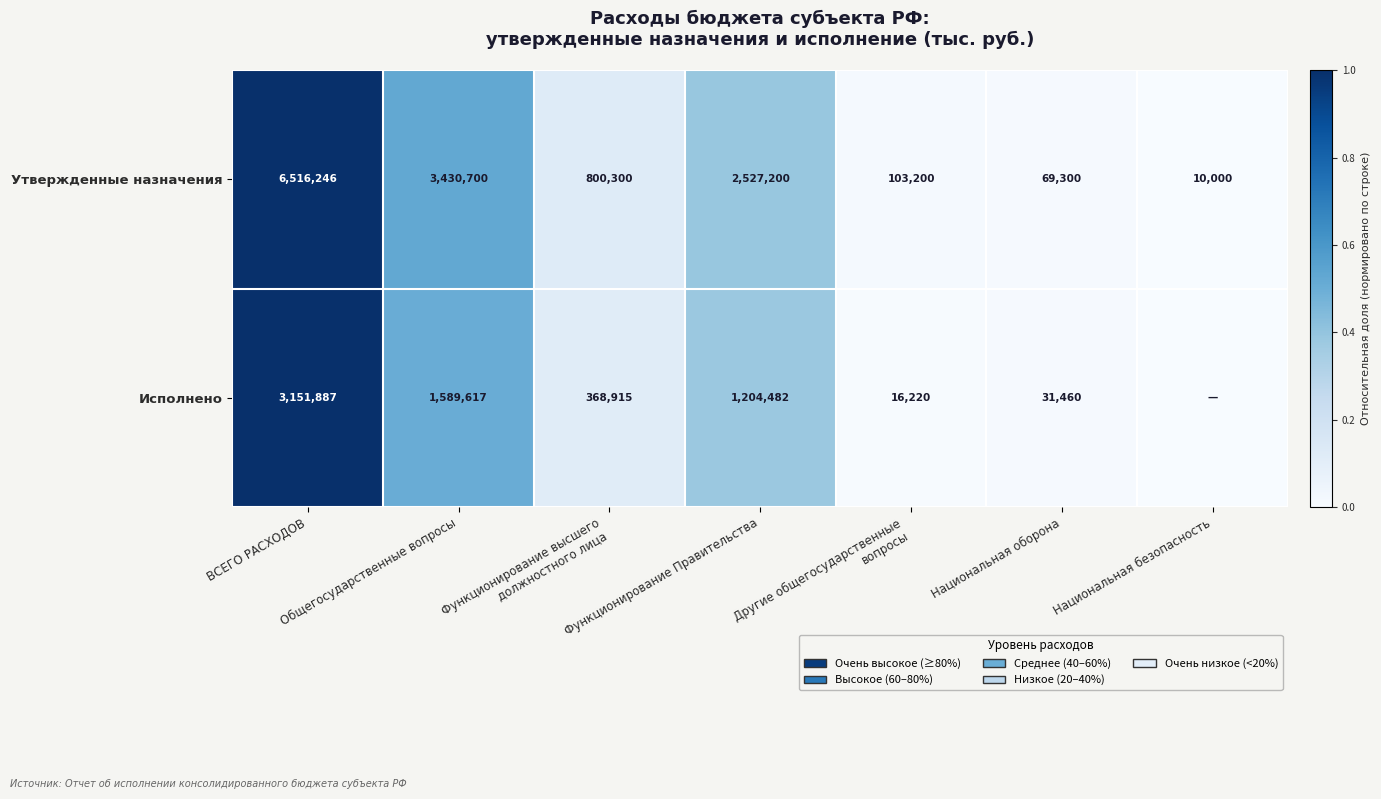

What is the sum of the Утвержденные назначения values at Национальная безопасность and Национальная оборона?

79300